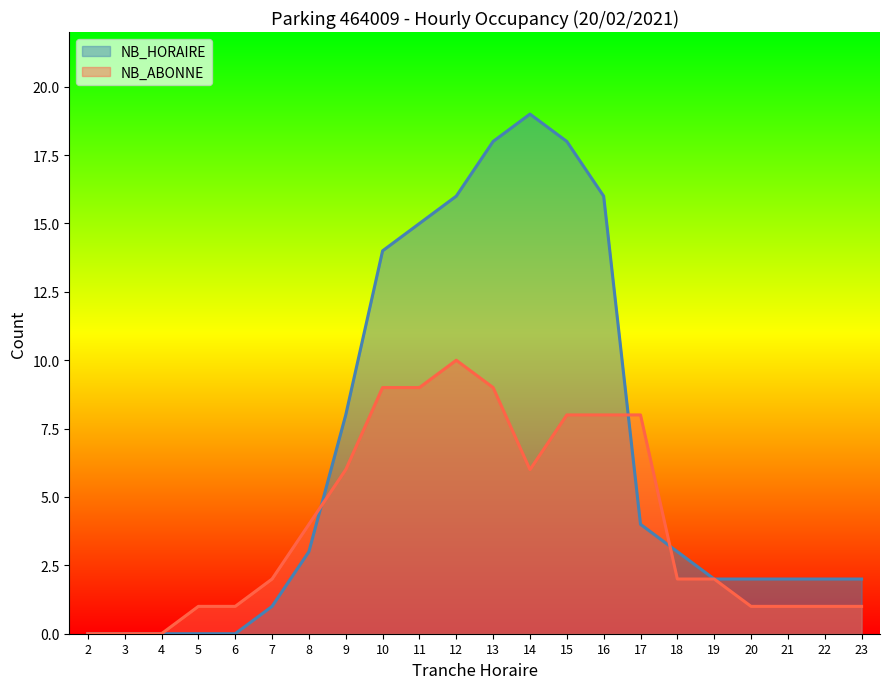

True or false: NB_HORAIRE has a value of 20 at 10.

False